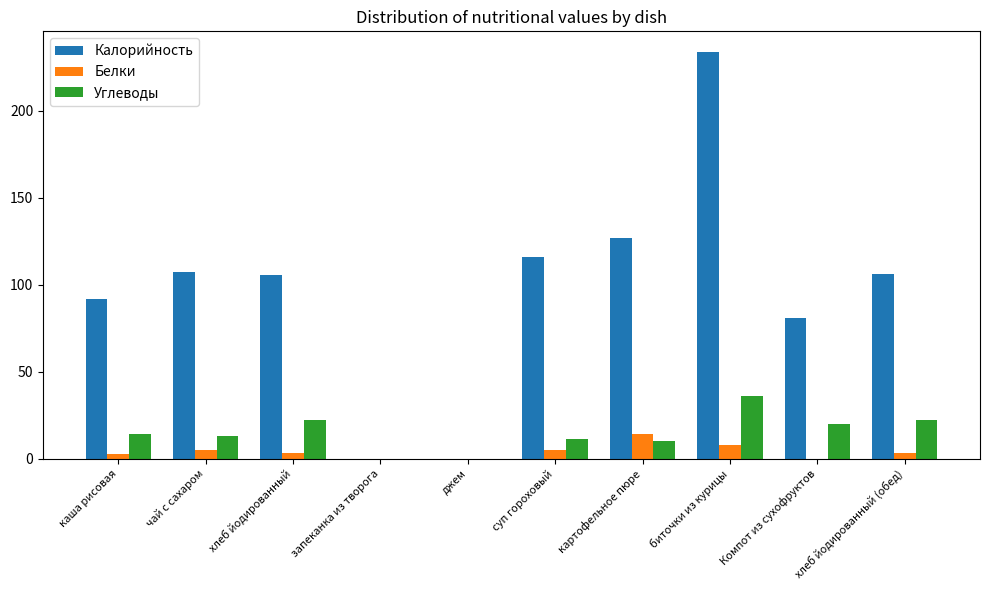

Is the value of Углеводы at чай с сахаром greater than the value of Белки at биточки из курицы?

Yes